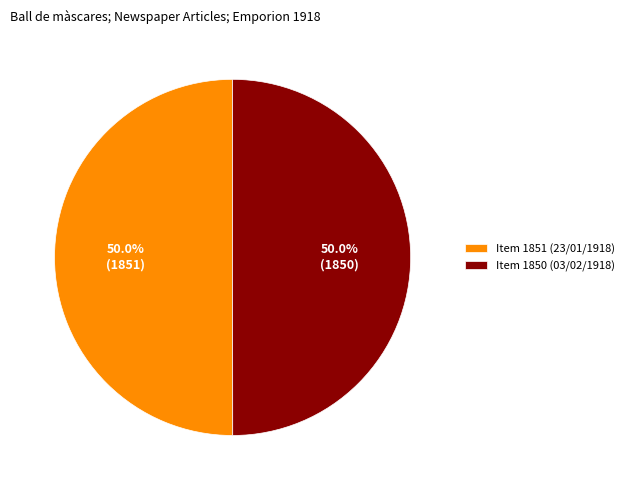

To the nearest percent, what percentage of the pie is Item 1850 (03/02/1918)?

50%